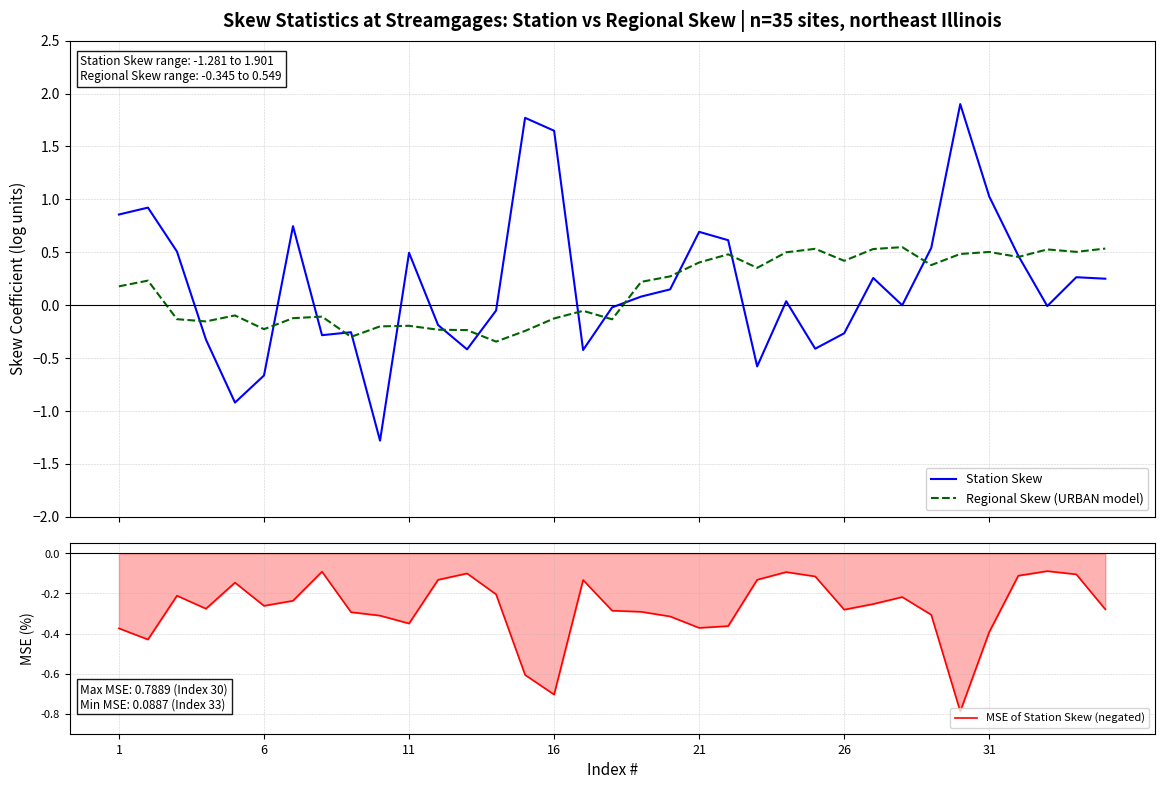

Is the value of Station Skew at 12 greater than the value of Regional Skew (URBAN model) at 19?

No